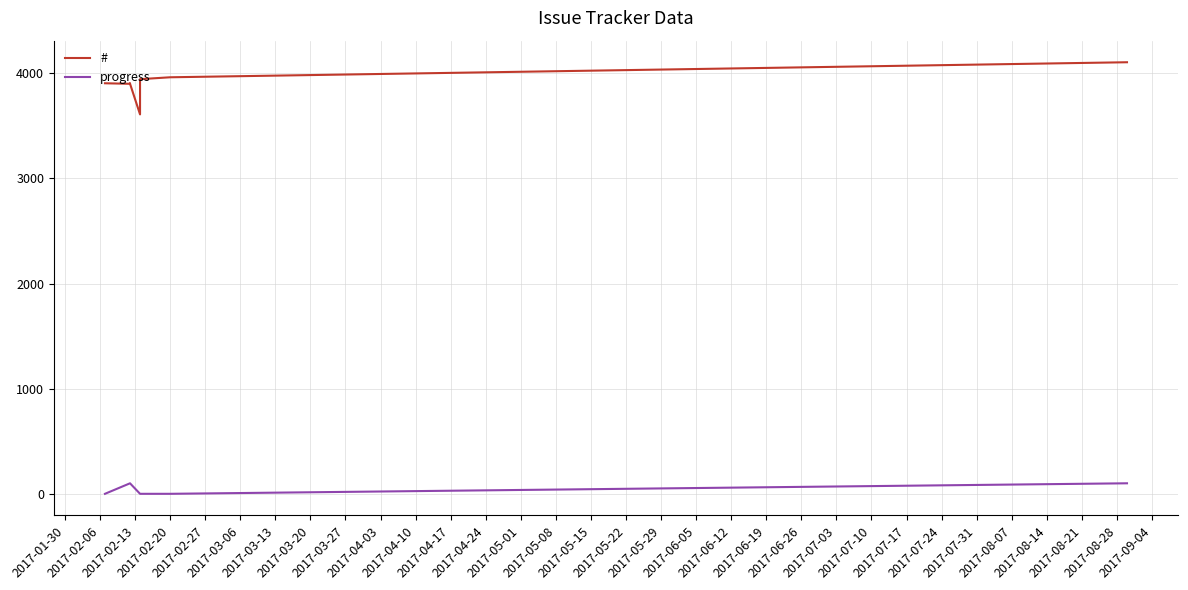

True or false: progress has more than 1 points higher than both neighbors.

False